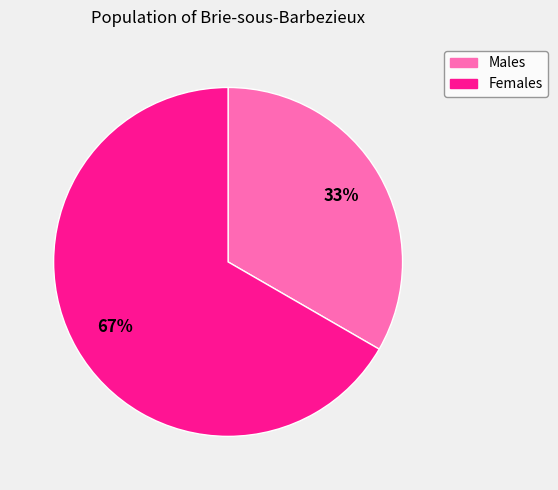

Does any single category account for the majority?

Yes